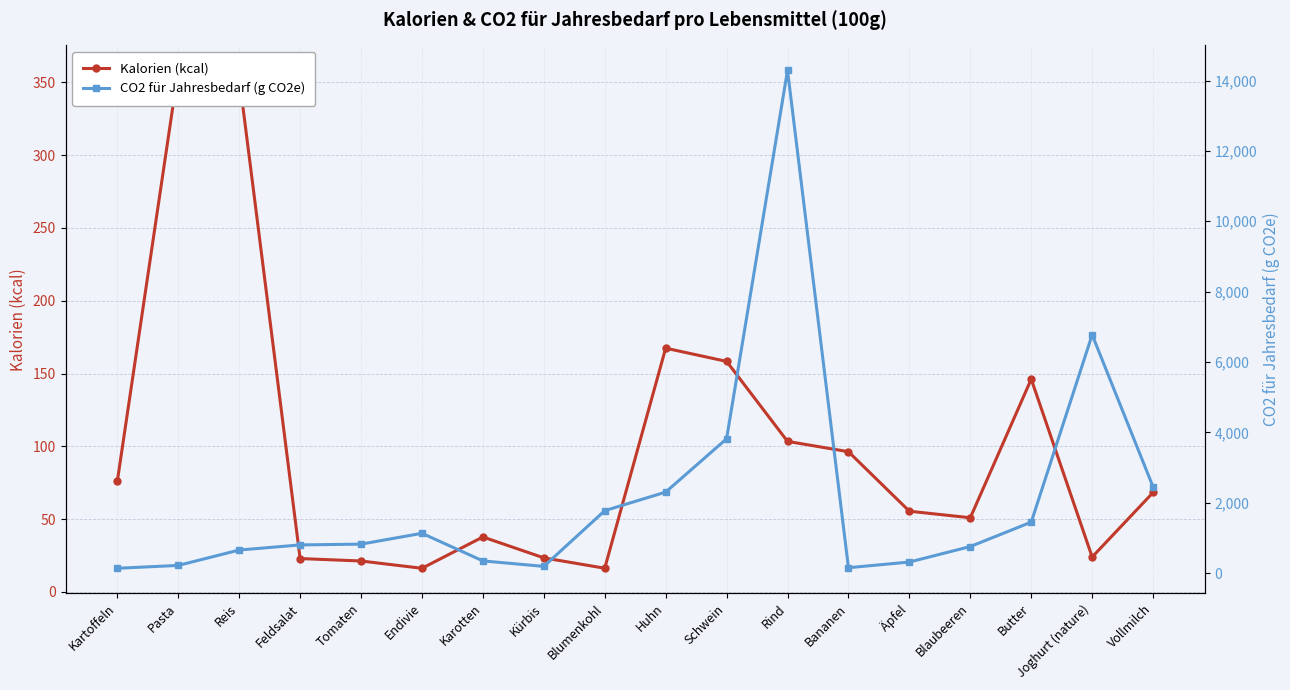

Is it true that Kalorien (kcal) equals 353.5 at Reis?

True